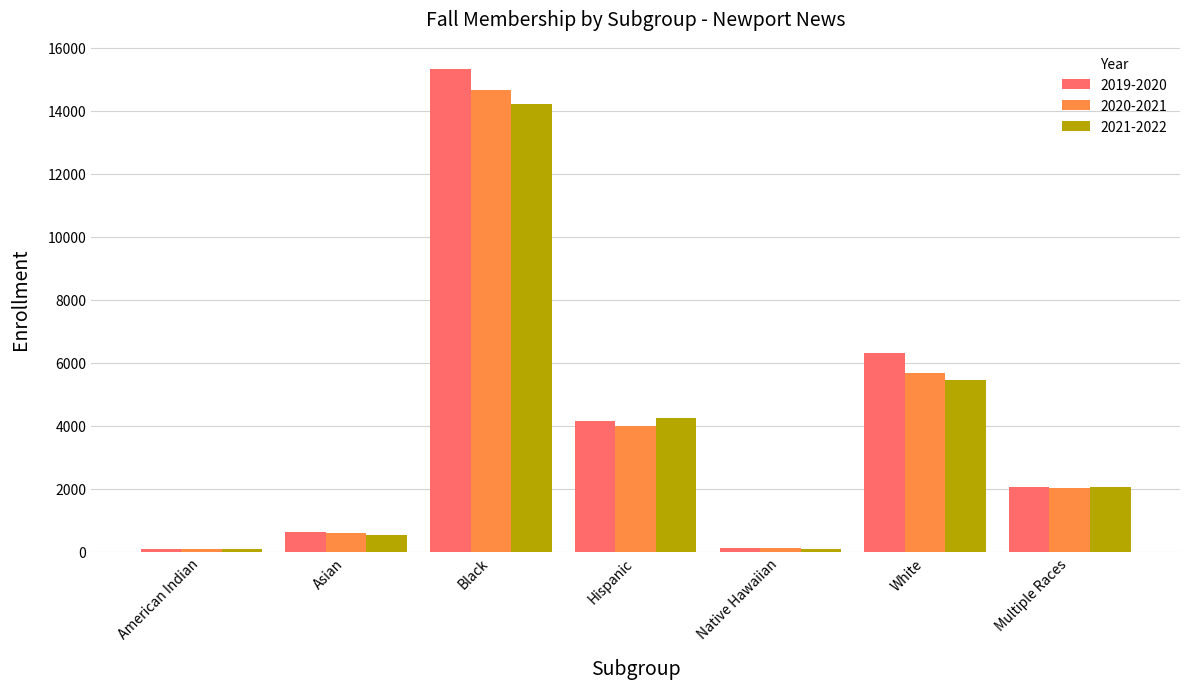

What is the minimum value shown in the chart?

82